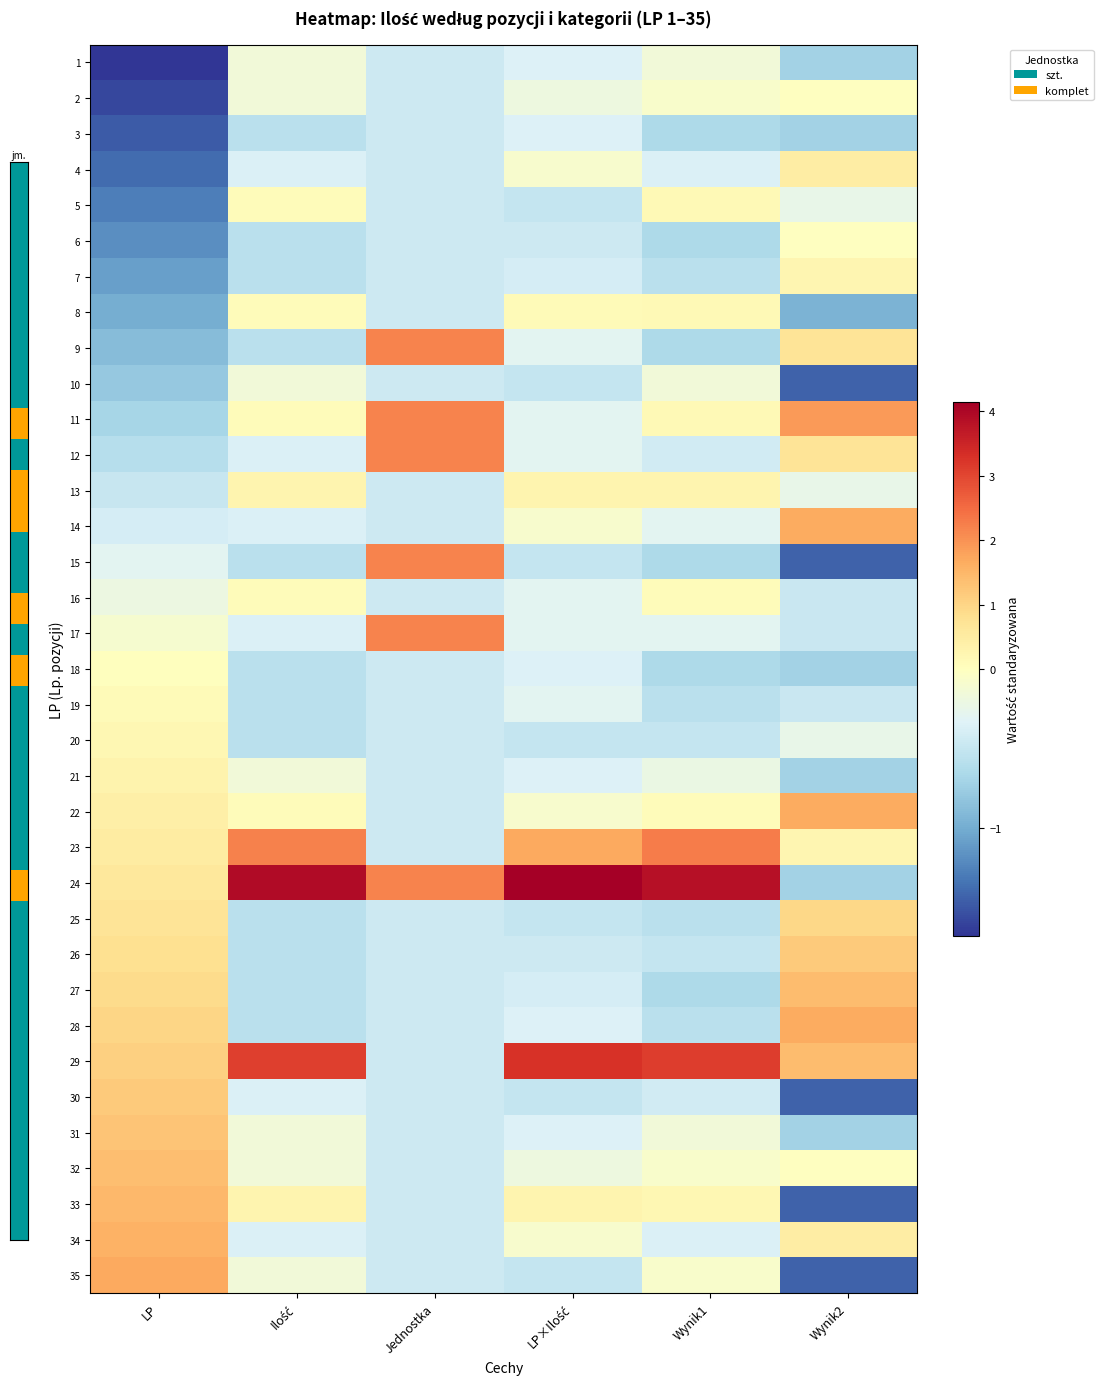

Between LP and LP×Ilość, which is larger?

LP×Ilość